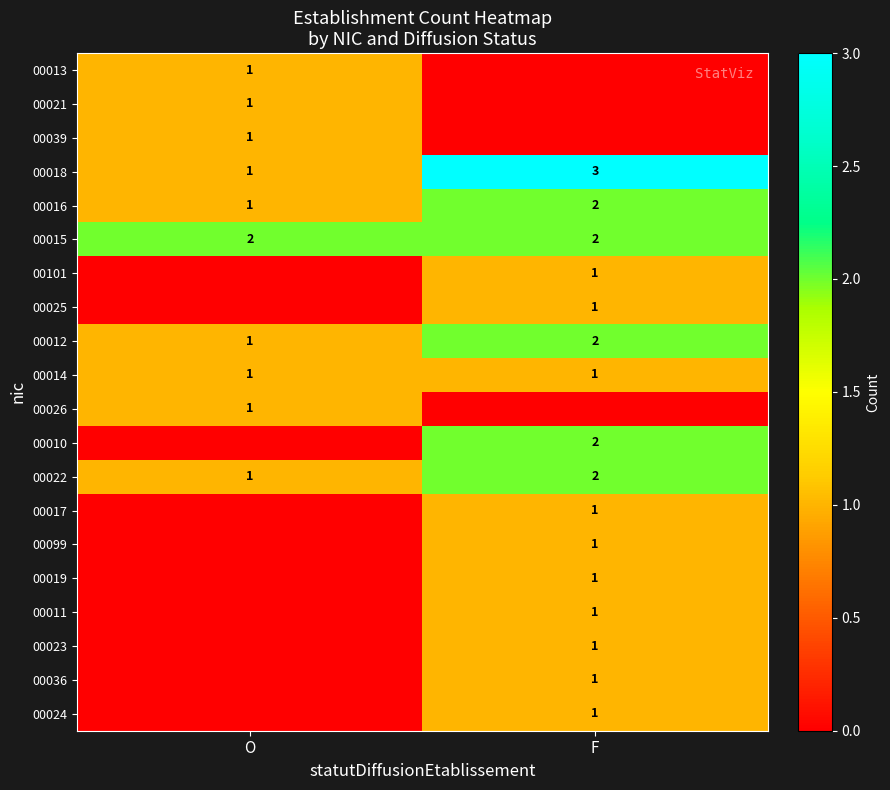

What is the total value across all series at F?

23